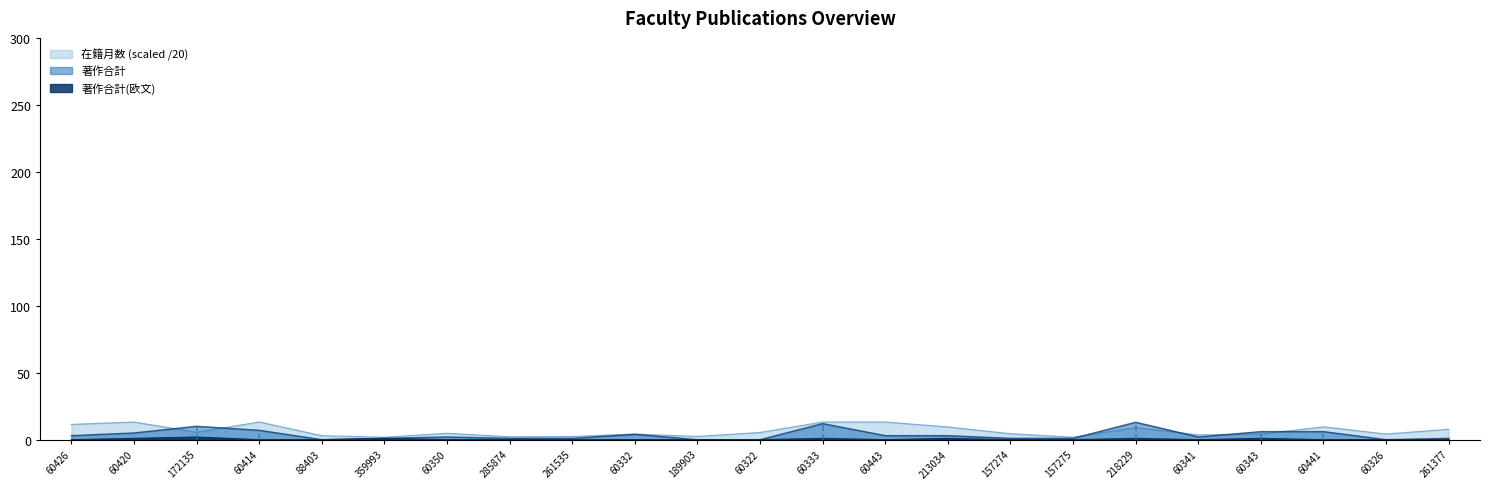

What is the sum of all 著作合計 values?

82.0